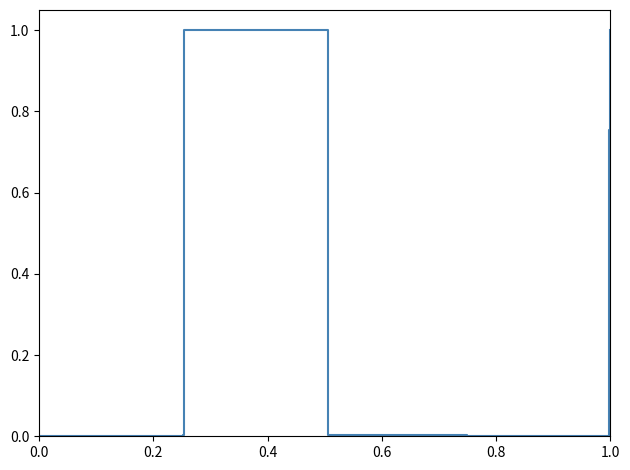

True or false: the data has more than 0 interior local peaks.

True